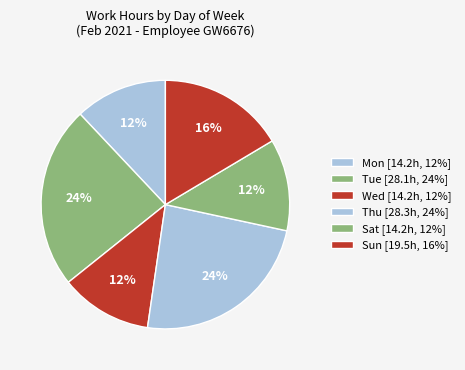

How many segments does this pie chart have?

6